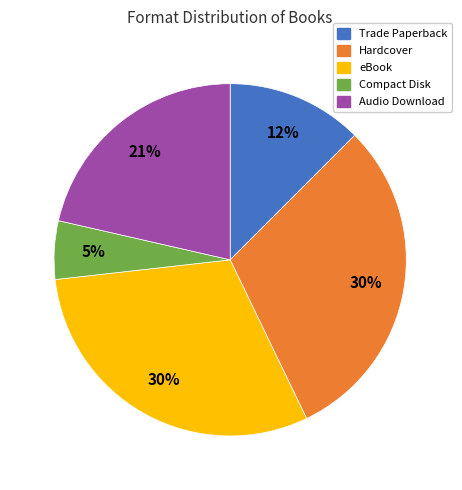

What is the ratio of the value at Compact Disk to the value at Trade Paperback?

0.4